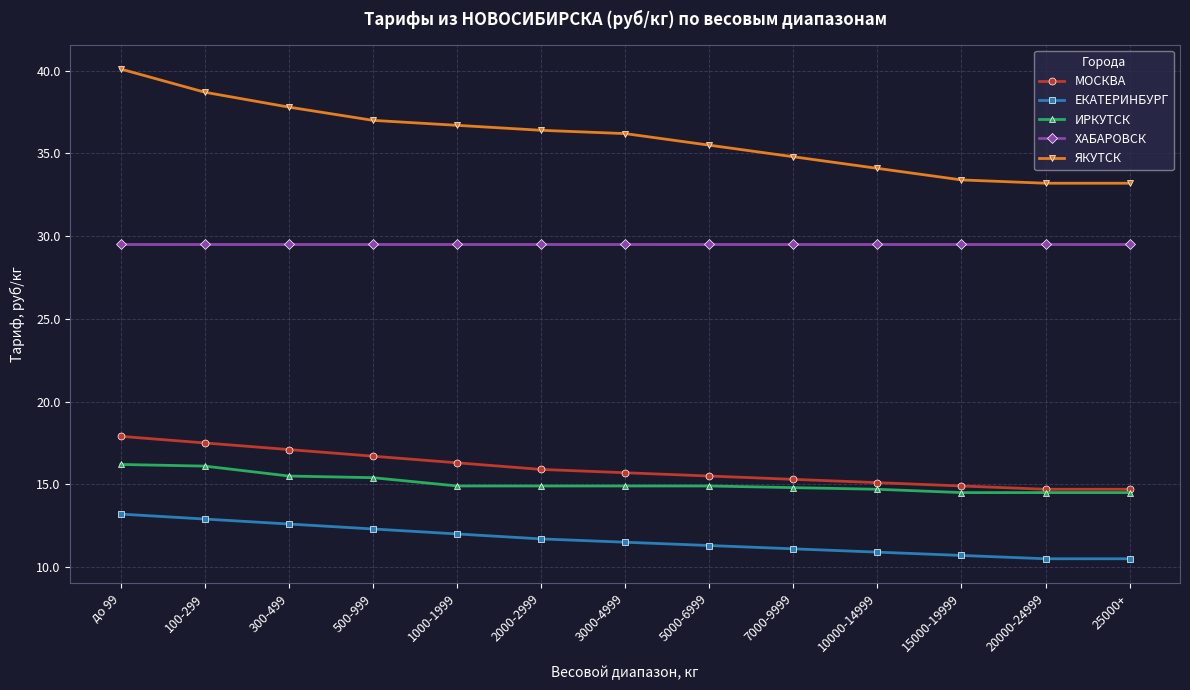

What is the difference between the ЯКУТСК values at до 99 and 100-299?

1.4